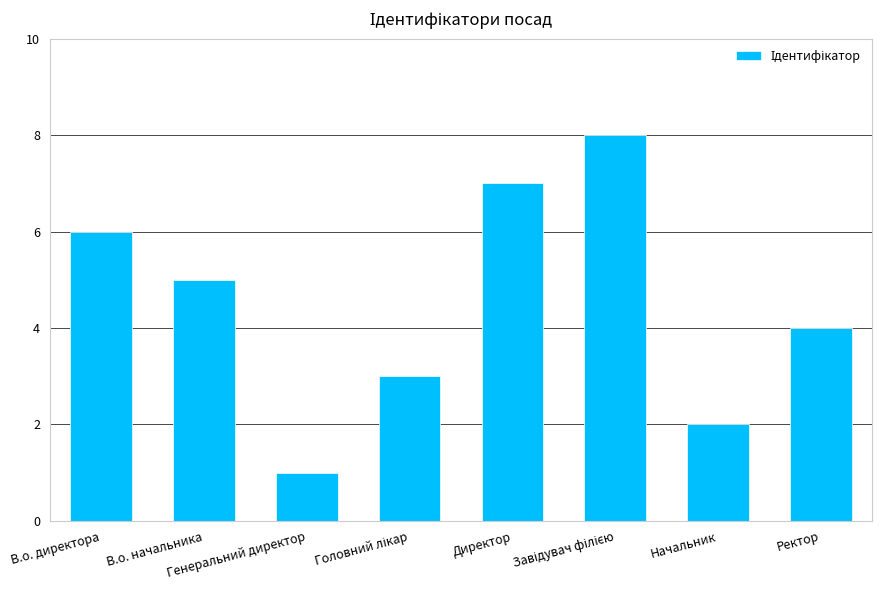

What is the maximum value shown in the chart?

8